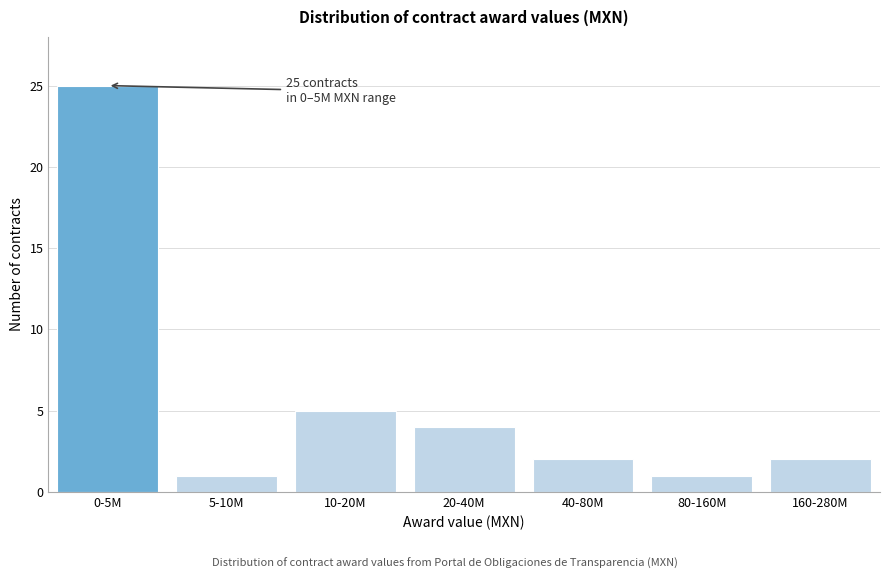

Reading left to right, transcribe all the data shown in this chart.

0-5M=25	5-10M=1	10-20M=5	20-40M=4	40-80M=2	80-160M=1	160-280M=2